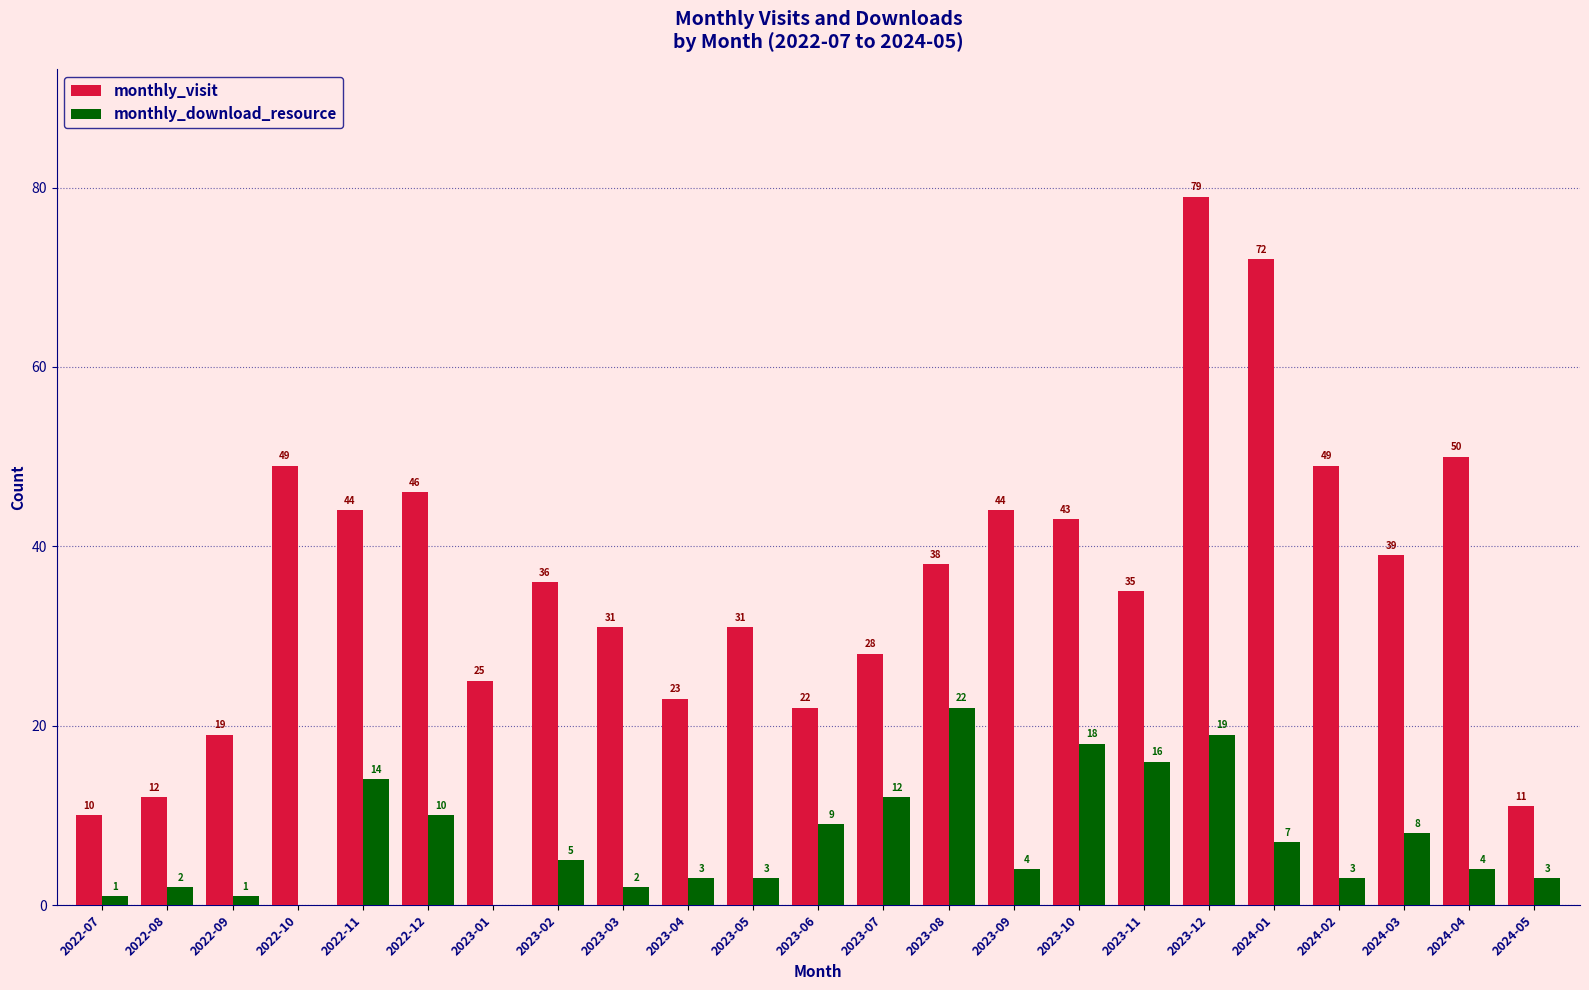

How many series are shown in this chart?

2